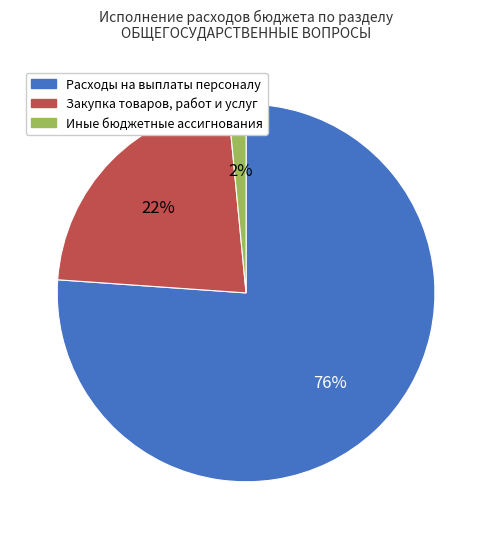

To the nearest percent, what percentage of the pie is Иные бюджетные ассигнования?

2%